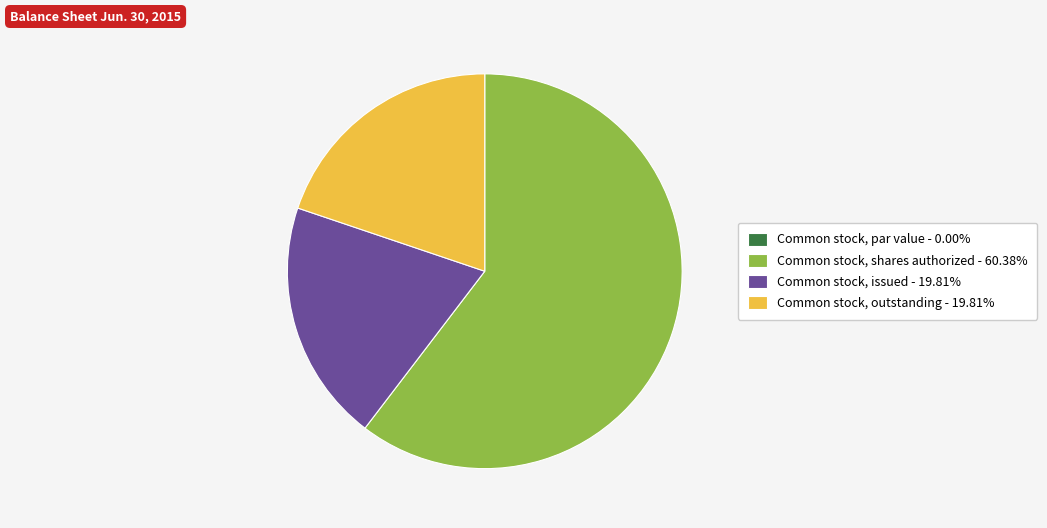

True or false: Common stock, issued accounts for 20% of the total.

True